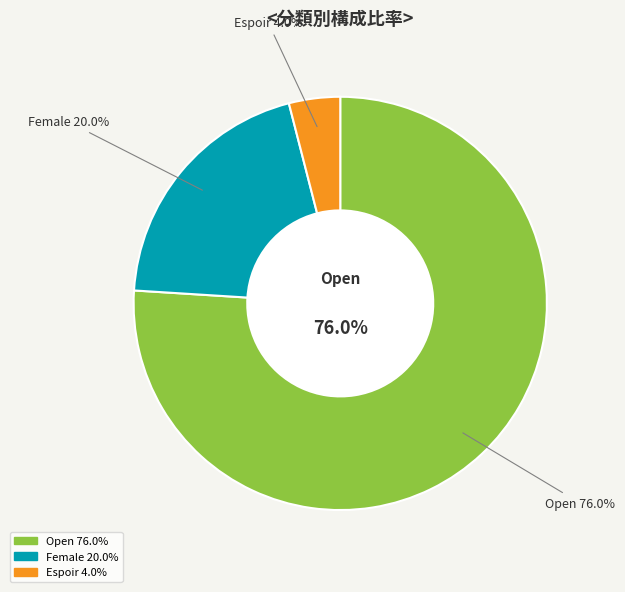

Which category has the biggest portion of the pie?

Open